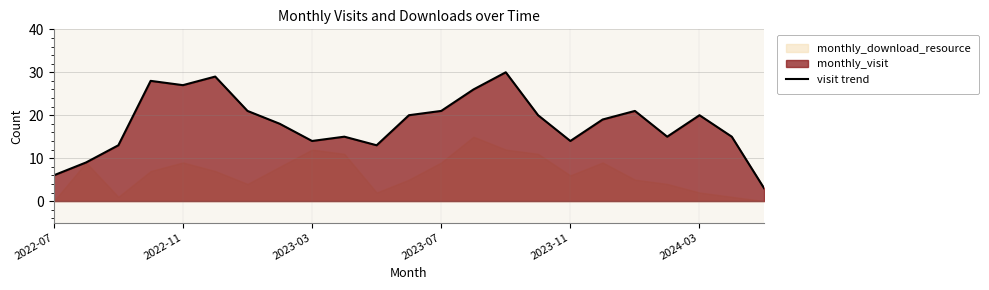

The visit trend series shows 8 at 2023-03. True or false?

False